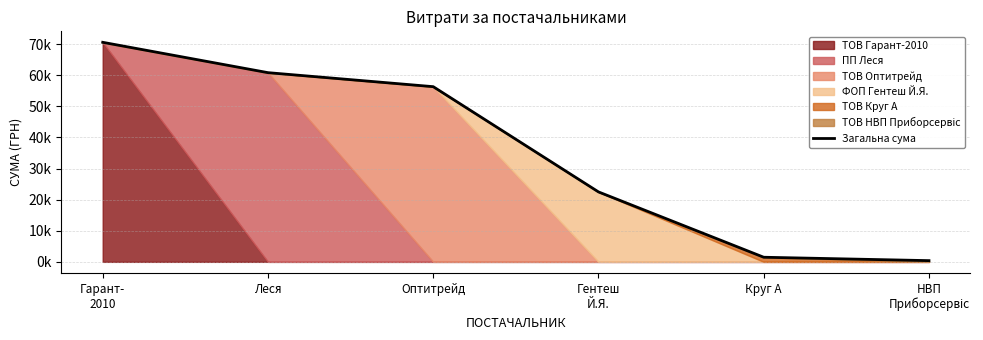

Where does the data first go above 56325?

Гарант-
2010